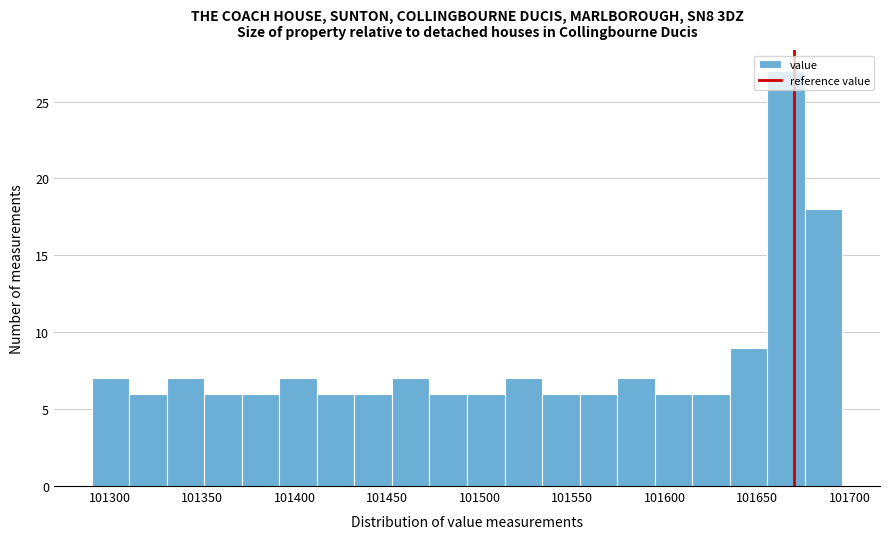

Which range on the x-axis has the tallest bar?

101655 to 101675